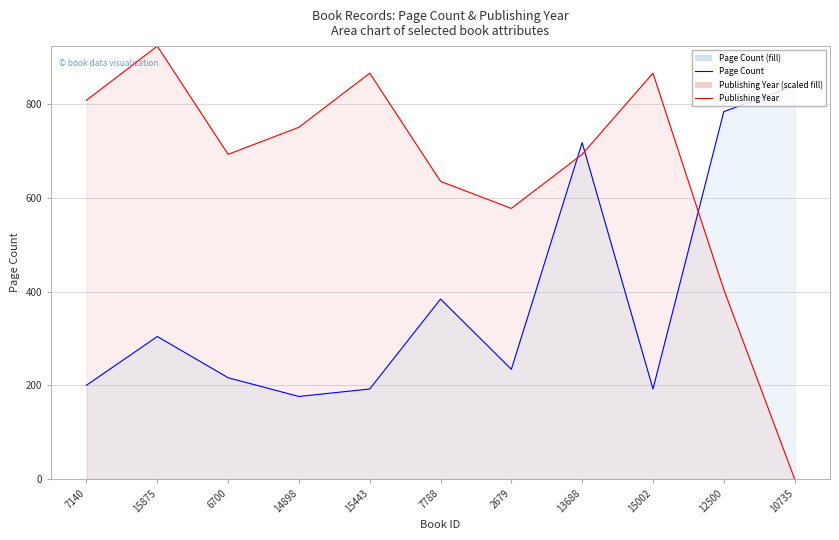

True or false: Publishing Year line and Page Count line intersect in this chart.

True